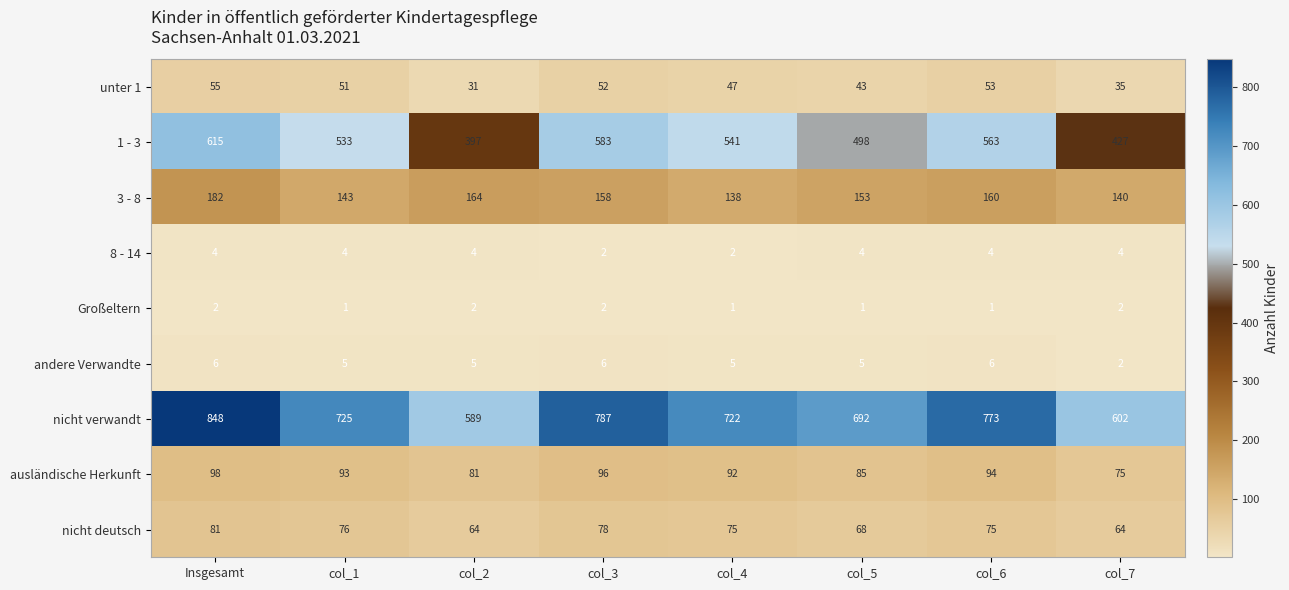

Count the andere Verwandte values in the range 5 to 6.

7